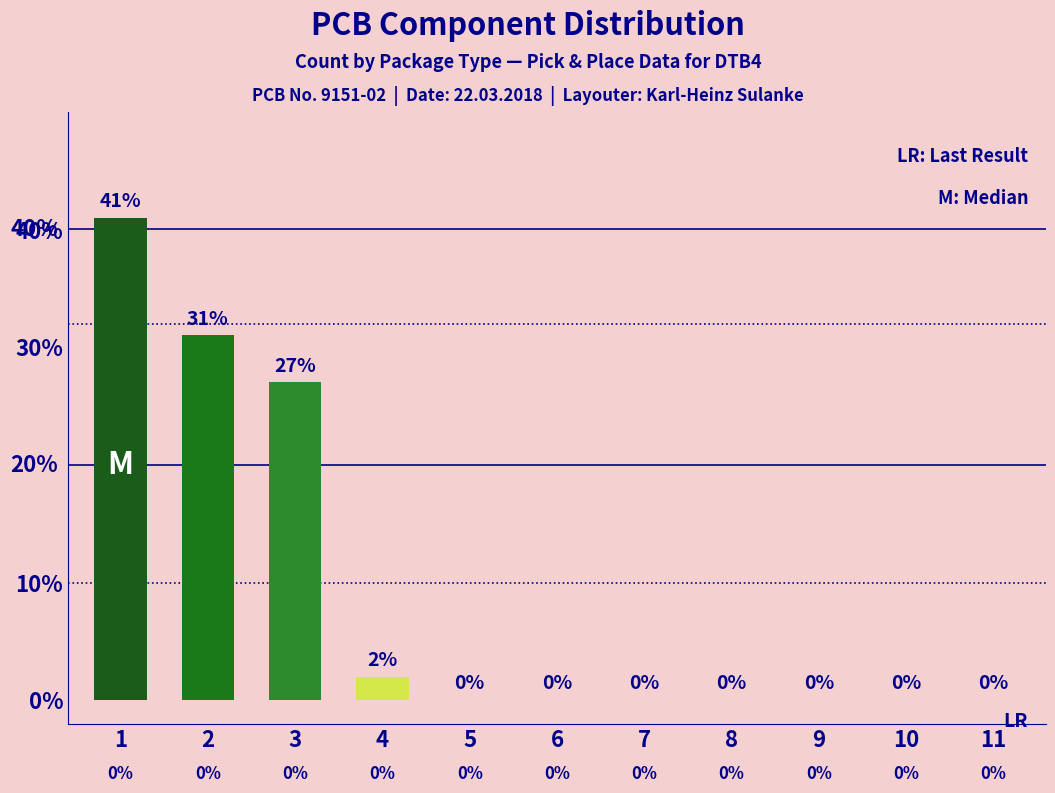

Does the chart contain stacked bars?

No